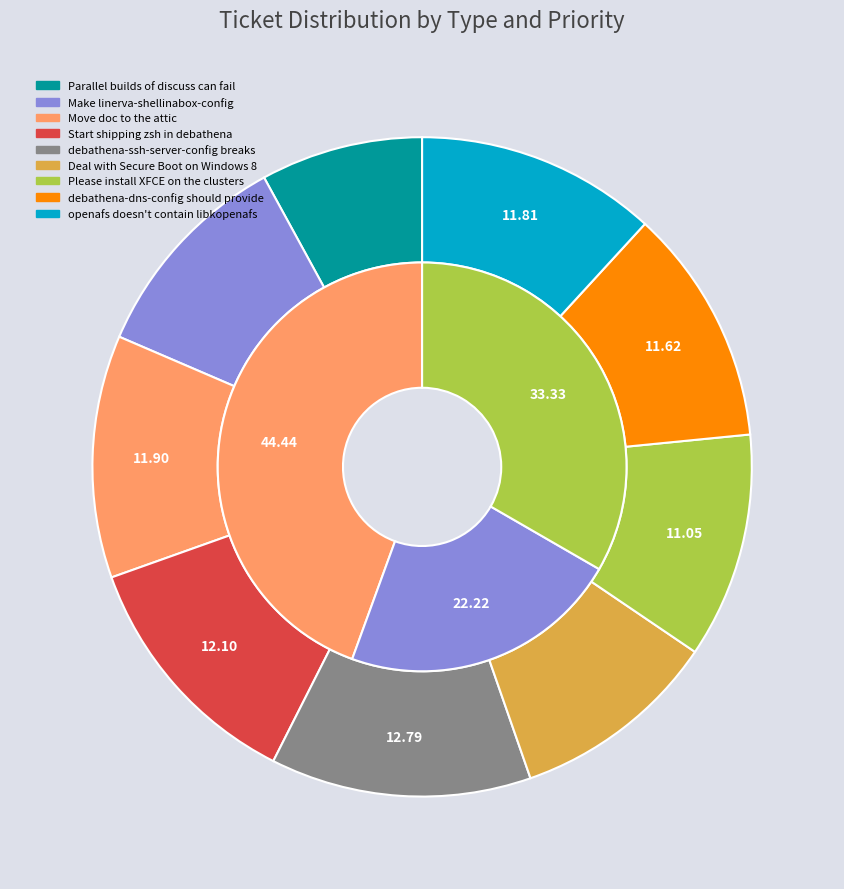

Which slice is the largest?

debathena-ssh-server-config breaks